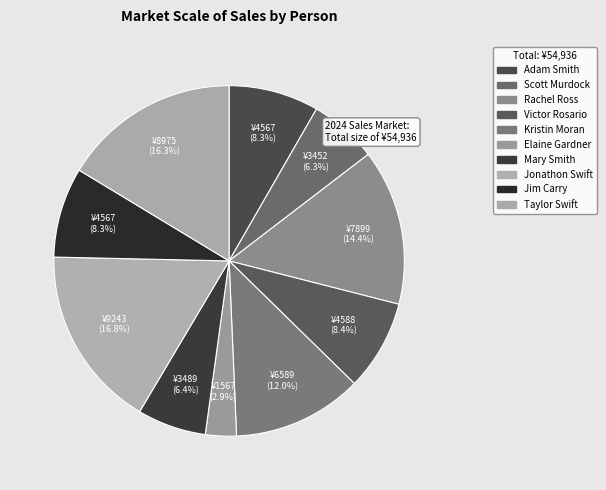

The Jonathon Swift slice represents 17% of the pie. True or false?

True